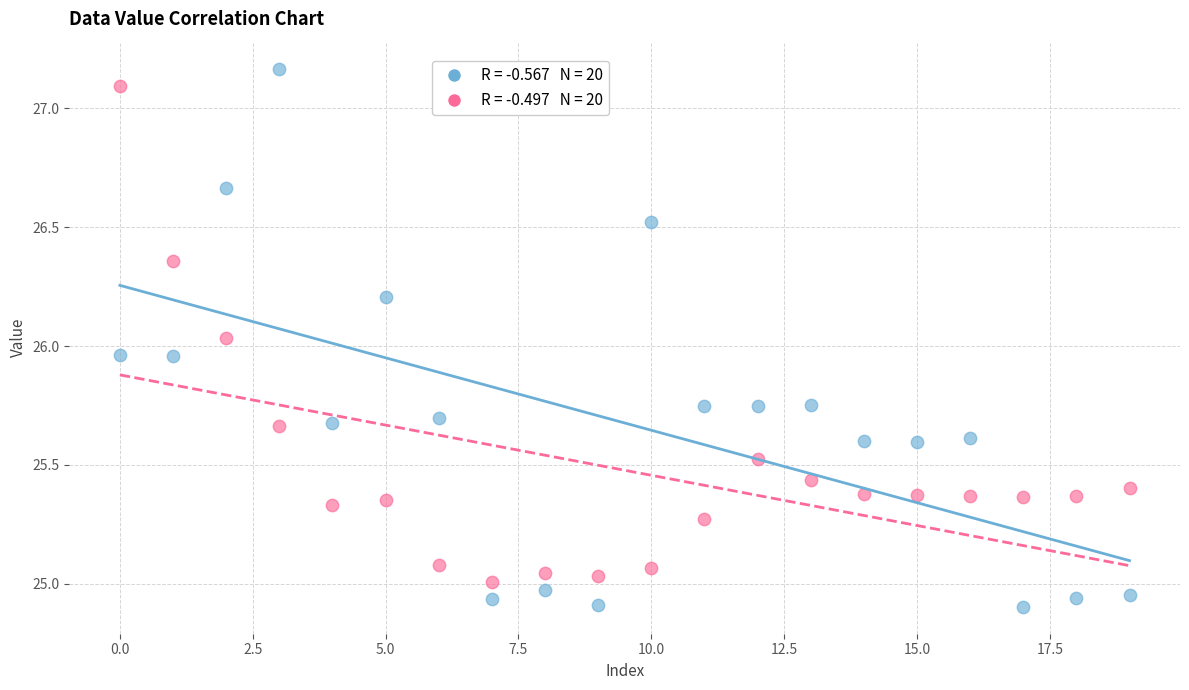

Across all data points, what is the range of Y values (max minus min)?

2.3